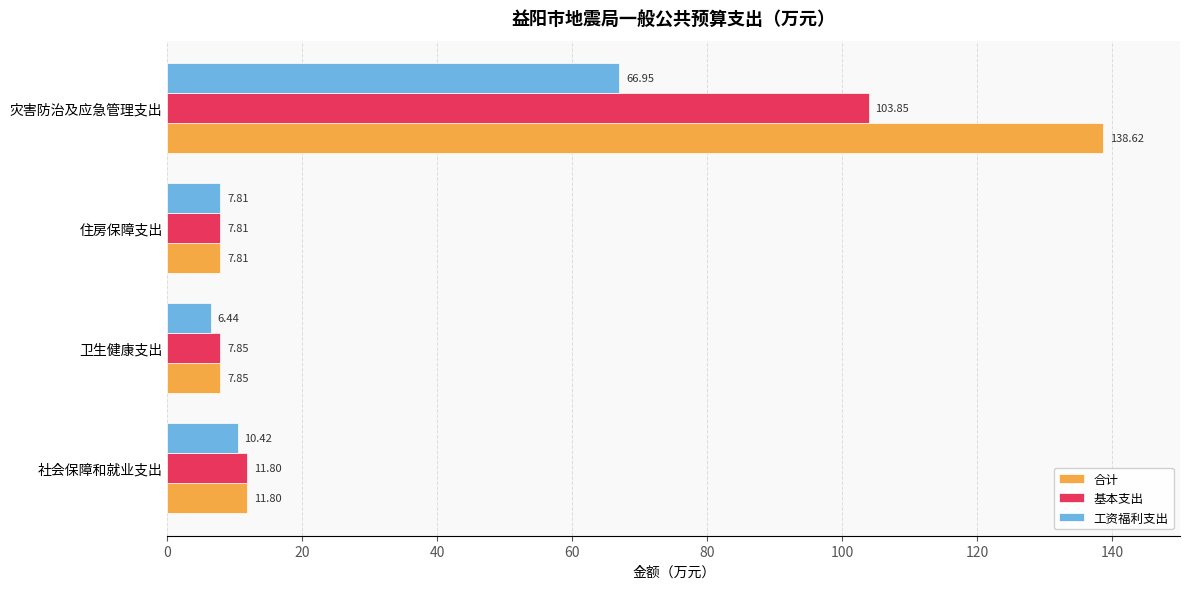

List the series in order of their peak value, highest first.

合计, 基本支出, 工资福利支出